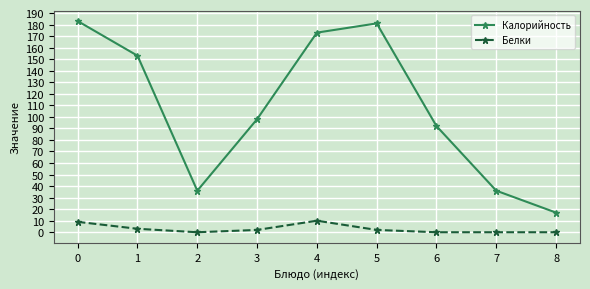

True or false: Калорийность has a value of 20 at 7.

False